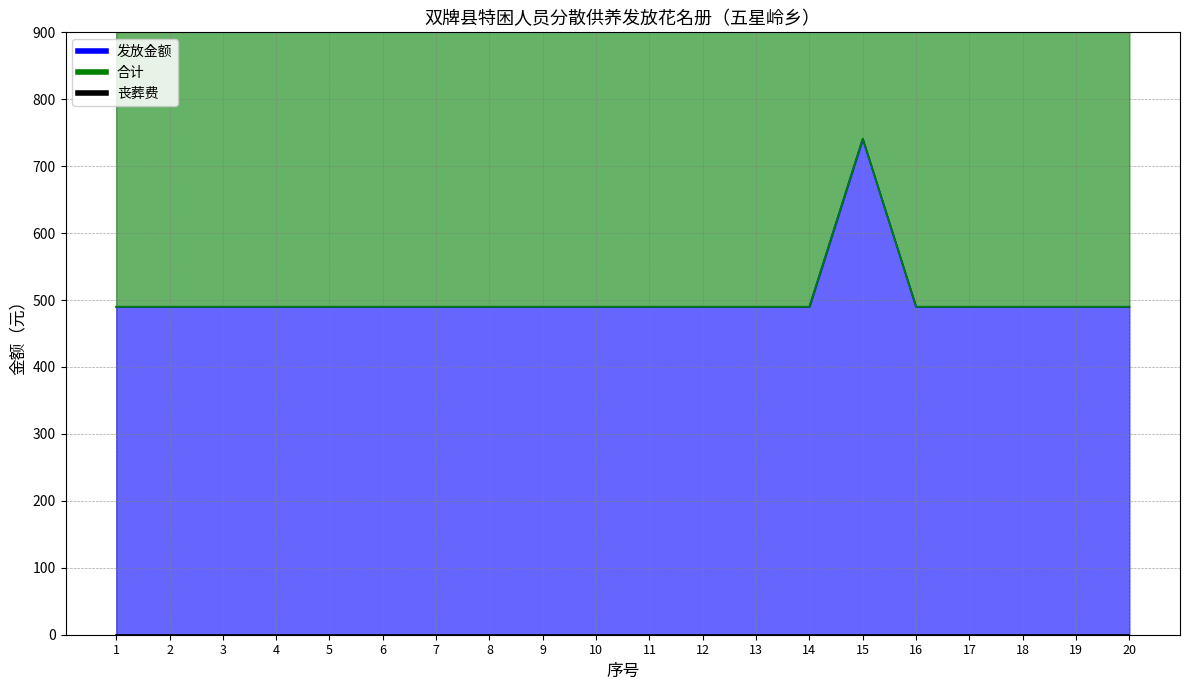

True or false: 发放金额 and 合计 cross at least once.

False